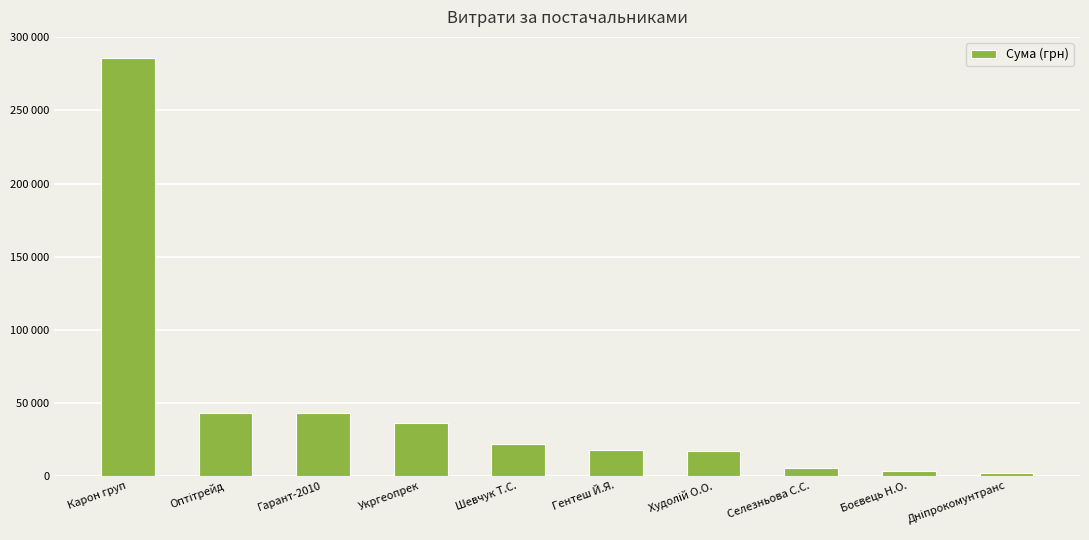

What is the smallest value displayed?

2122.6